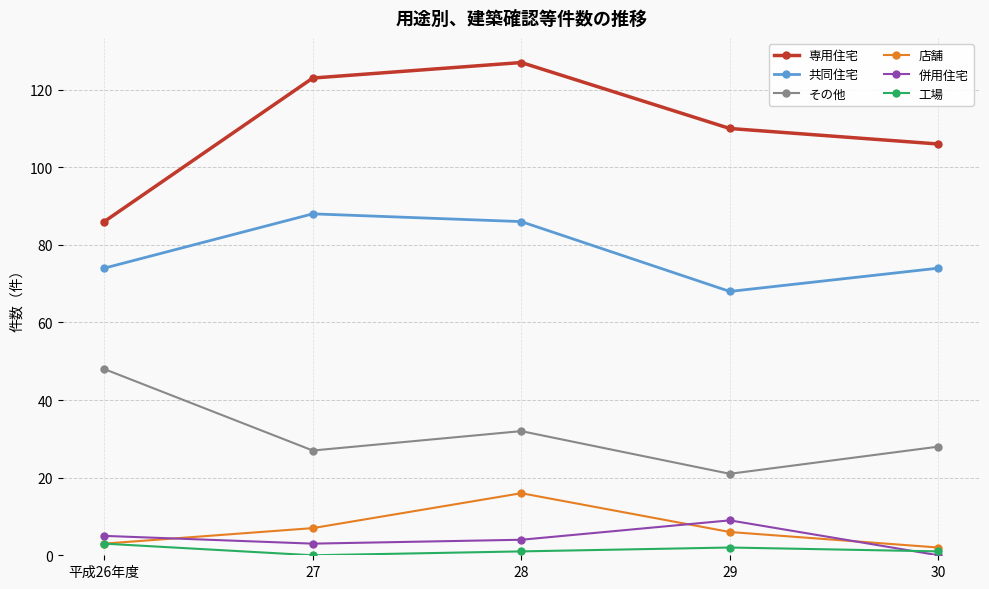

What is the maximum value shown in the chart?

127